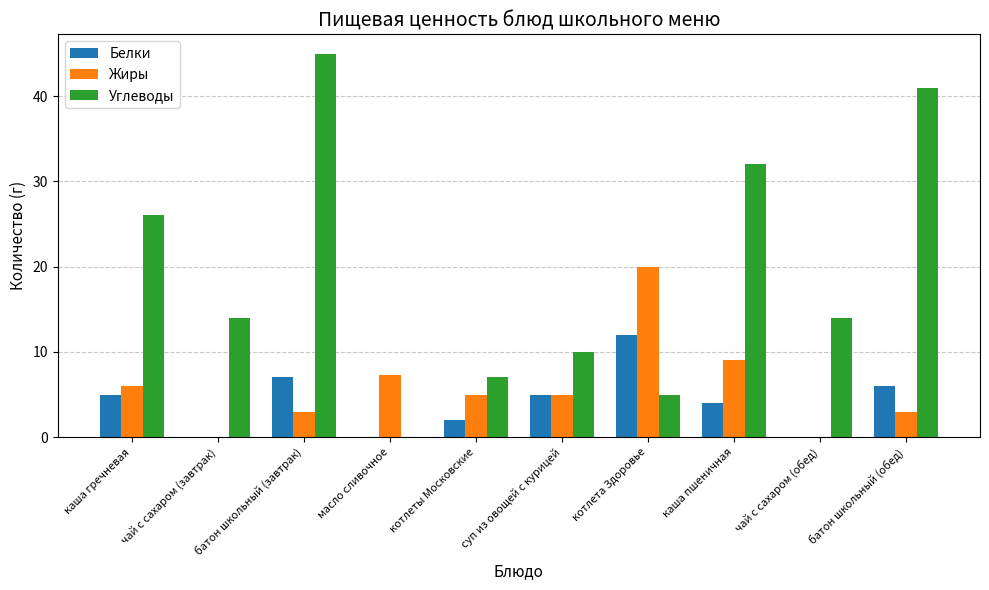

What is the sum of all Белки values?

41.0